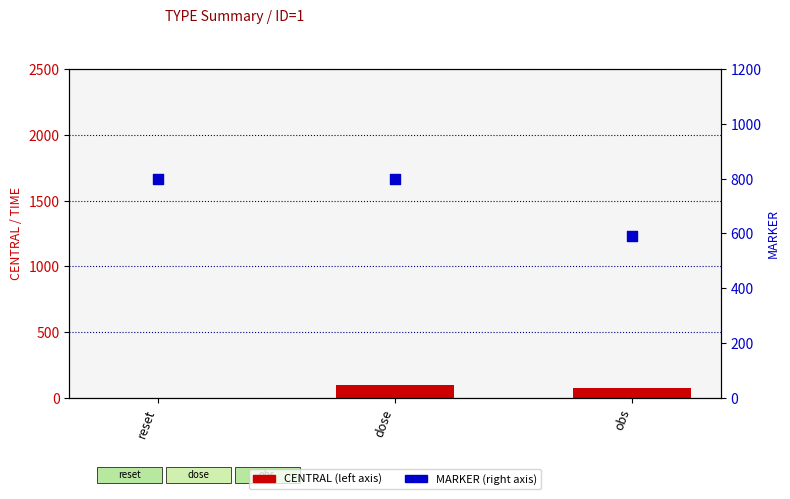

What are all the series names shown in the legend?

CENTRAL, MARKER